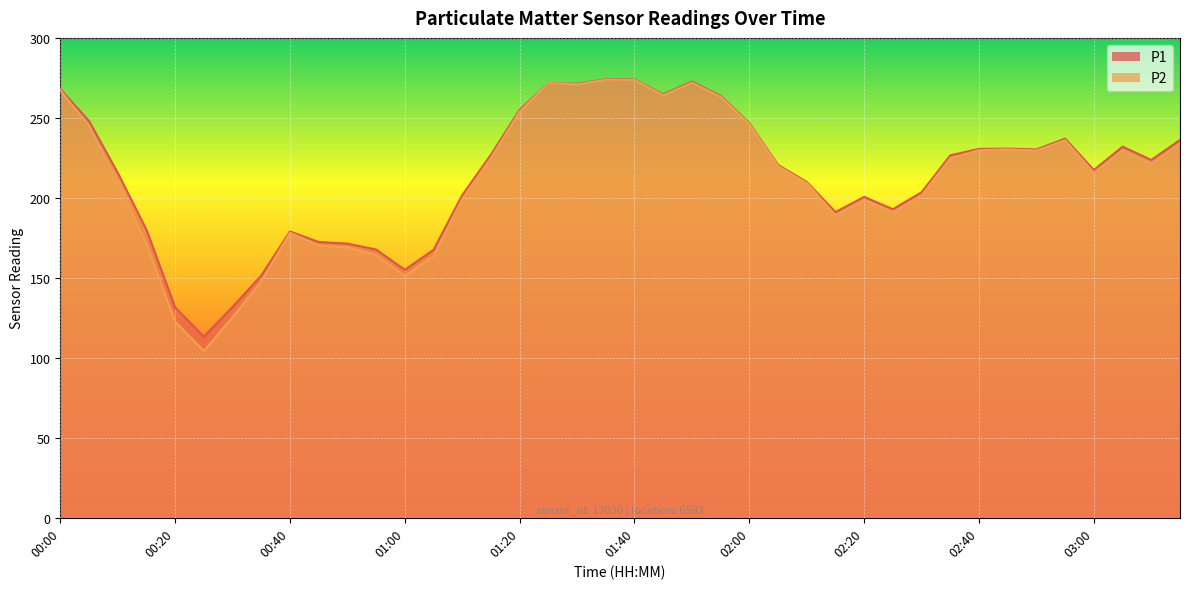

At 02:20, list the series in order from largest to smallest.

P1, P2